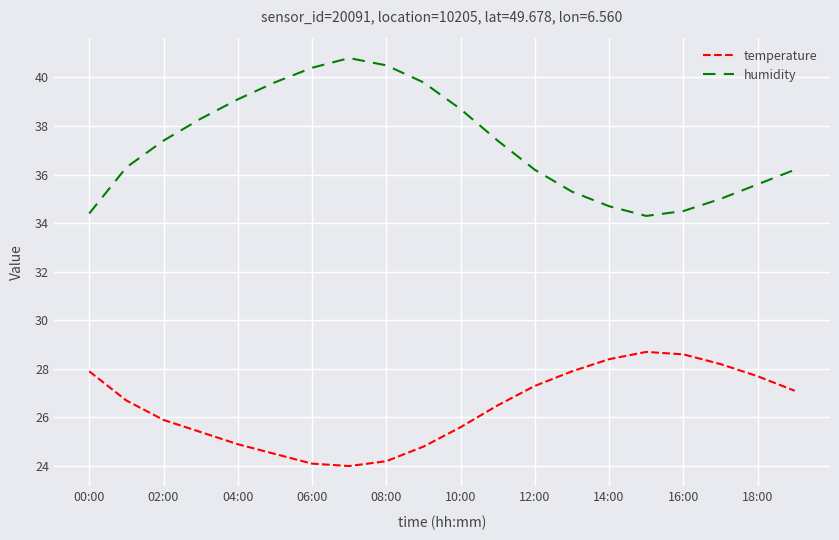

What is the smallest value displayed?

24.0